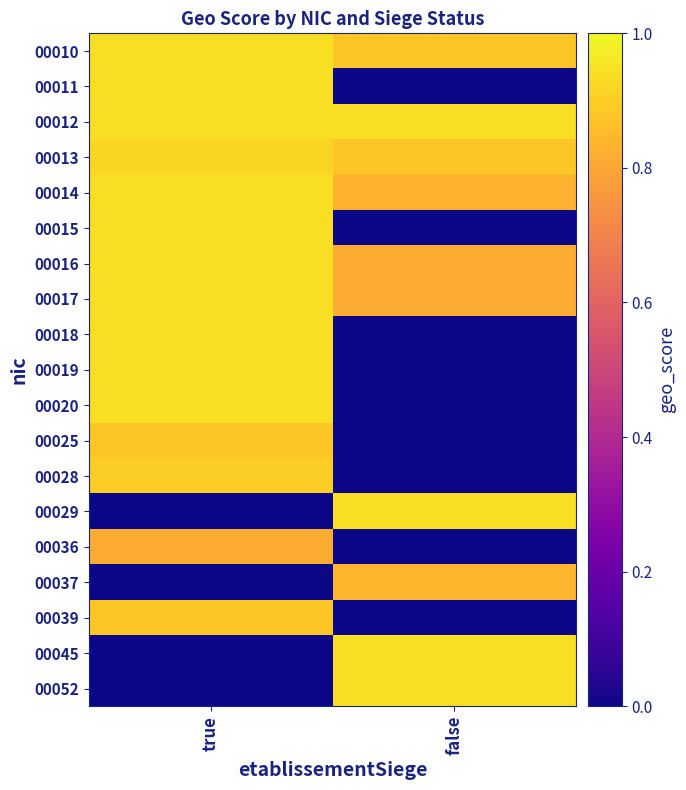

Which category has the lowest value across all series?

false